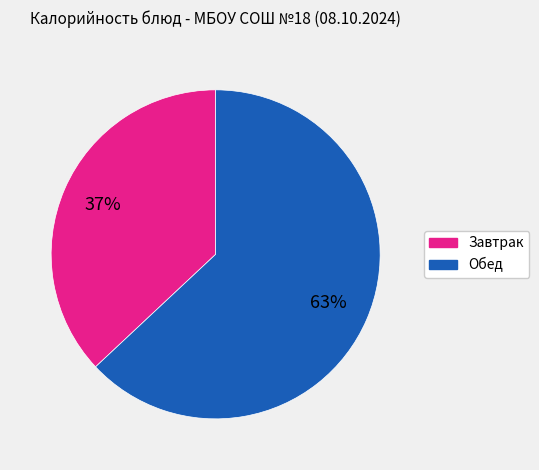

Does any single category account for the majority?

Yes